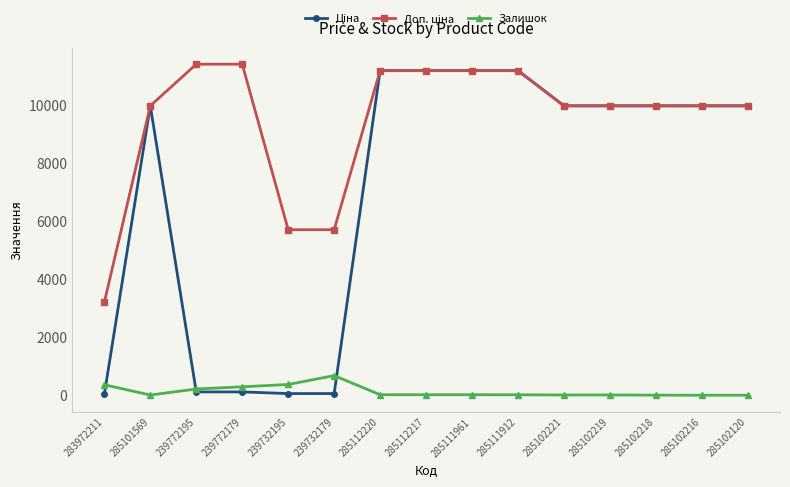

What is the greatest value displayed?

11410.0